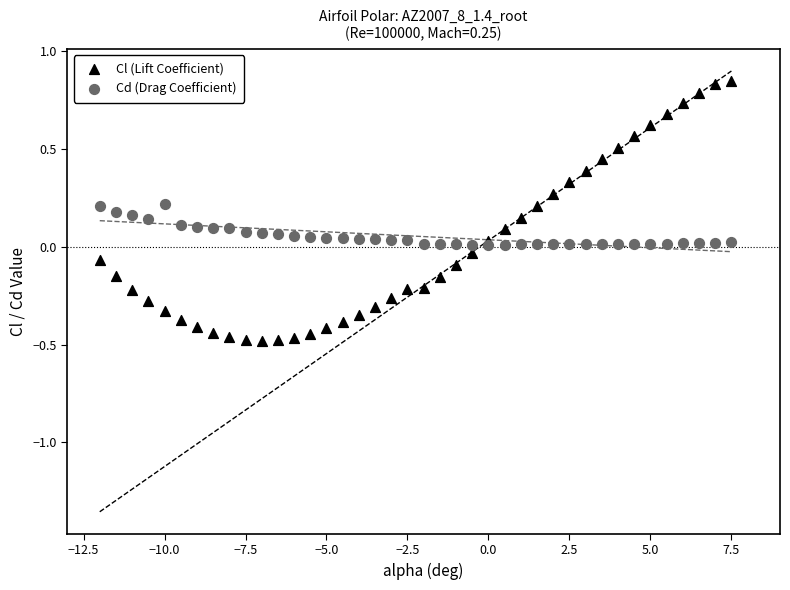

Which series contains the lowest Y value?

Cl (Lift Coefficient)